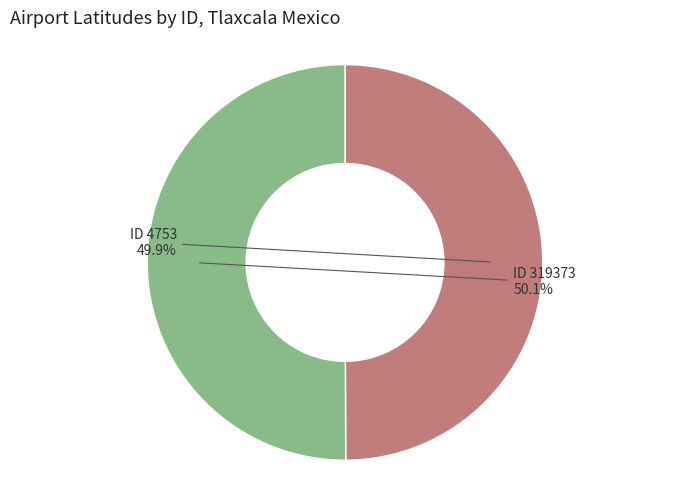

Is there any slice that represents more than half of the pie?

Yes